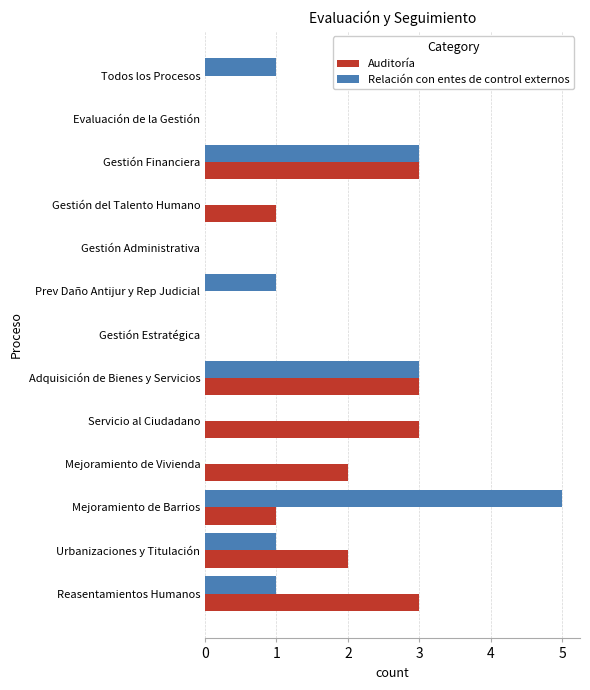

What is the sum of all Auditoría values?

18